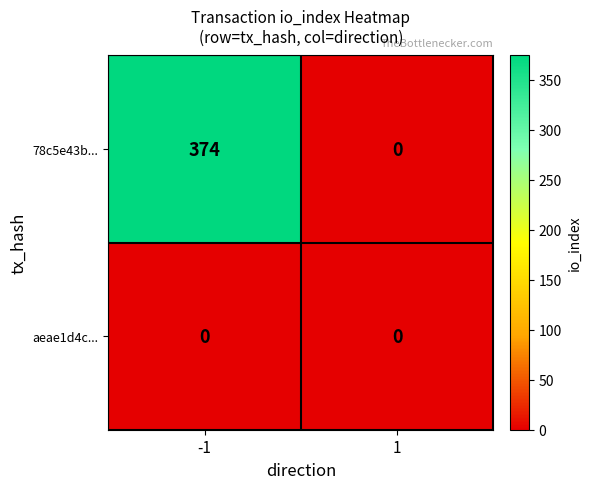

What is the greatest value displayed?

374